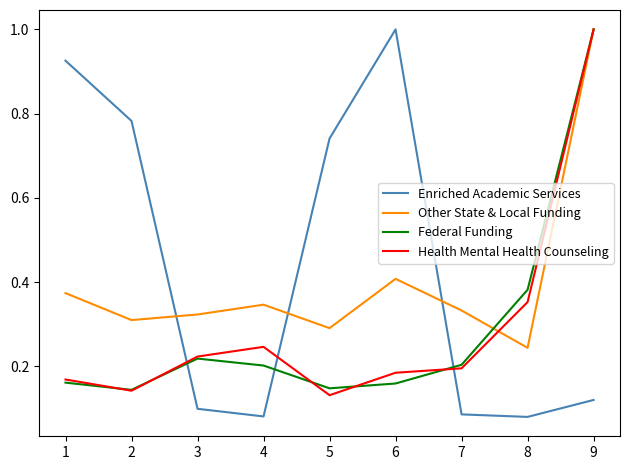

What is the maximum value for Enriched Academic Services?

1.0